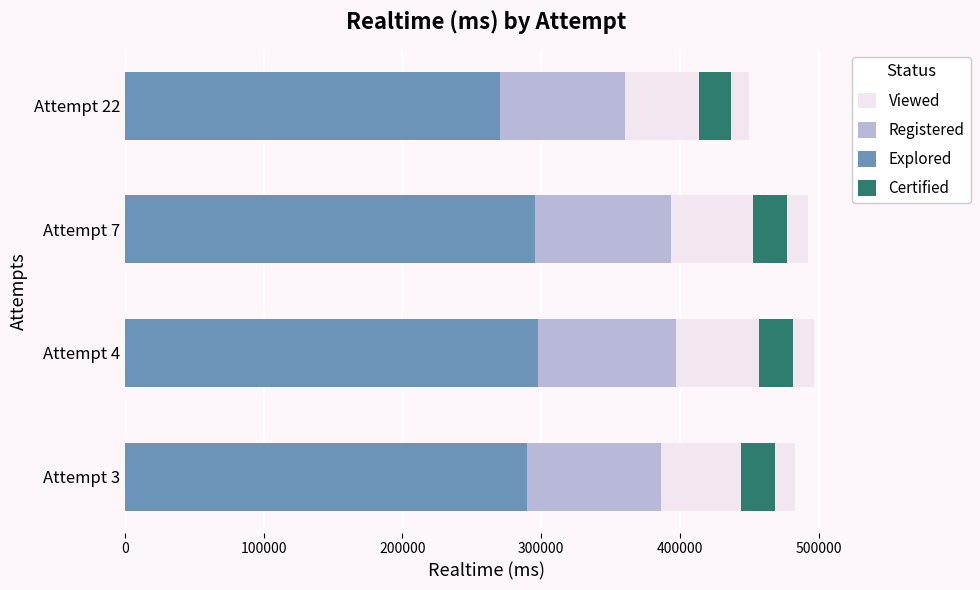

Is the value of Registered at Attempt 3 greater than the value of Viewed at Attempt 4?

No